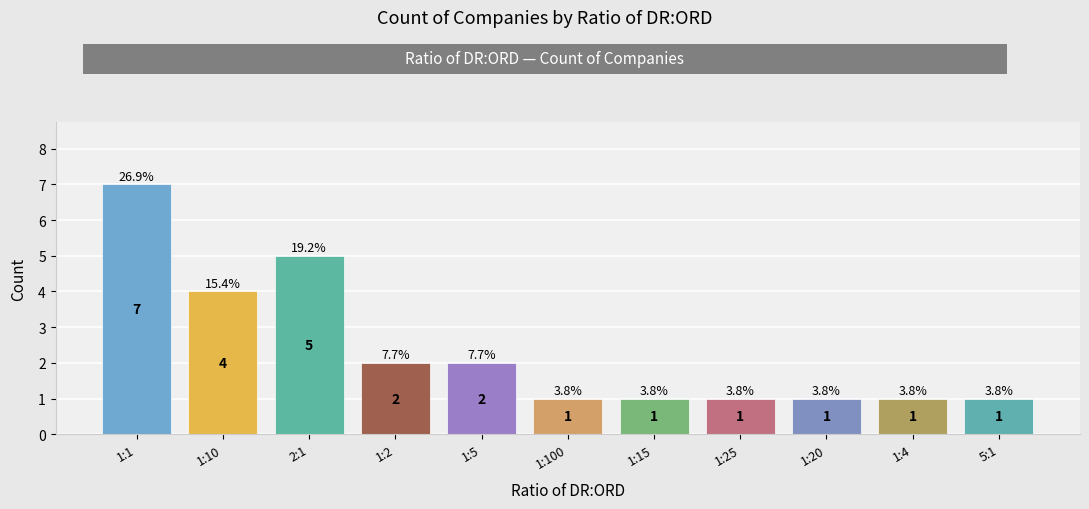

Reading left to right, transcribe all the data shown in this chart.

1:1=7	1:10=4	2:1=5	1:2=2	1:5=2	1:100=1	1:15=1	1:25=1	1:20=1	1:4=1	5:1=1